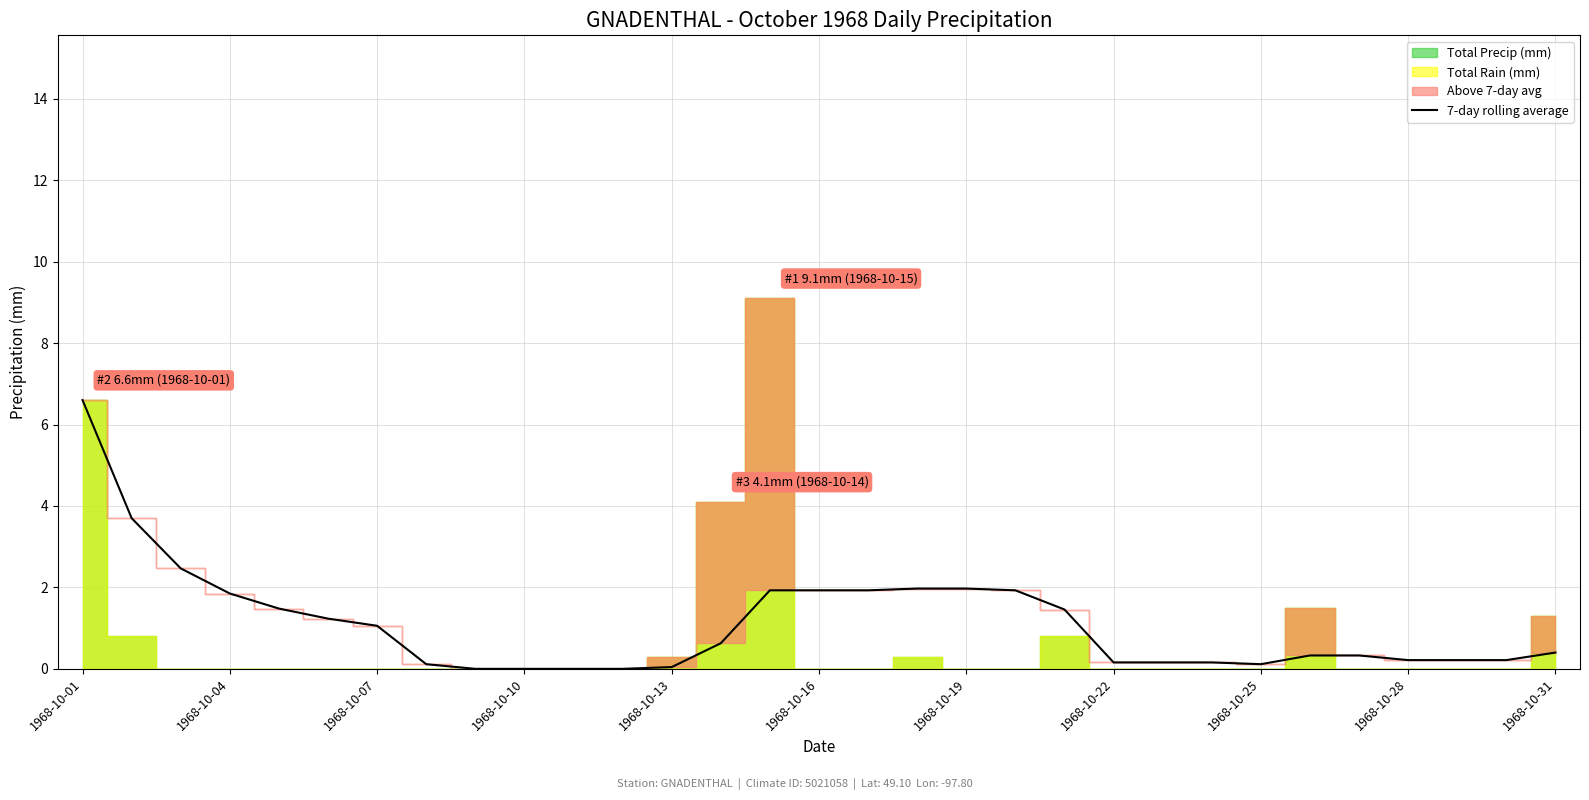

At which label does 7-day rolling average reach its peak?

1968-10-01